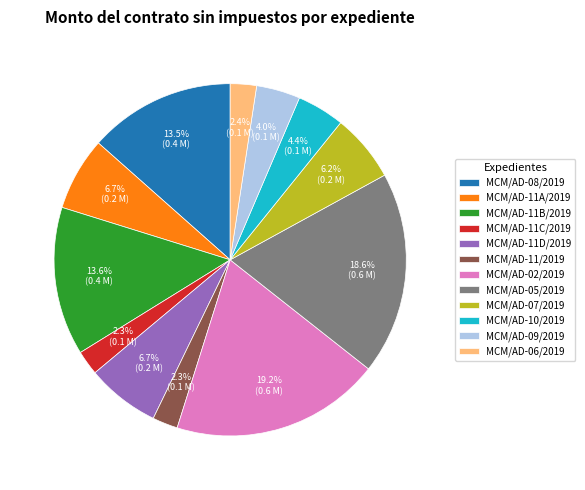

To the nearest percent, what is the average slice percentage?

8%